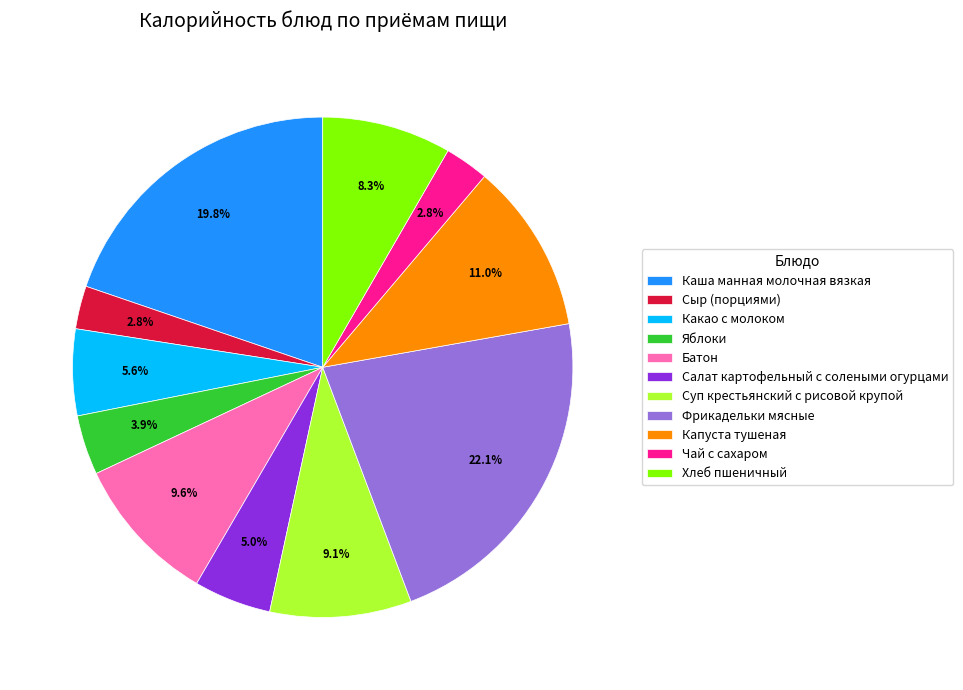

What percentage is the Фрикадельки мясные slice, to the nearest percent?

22%